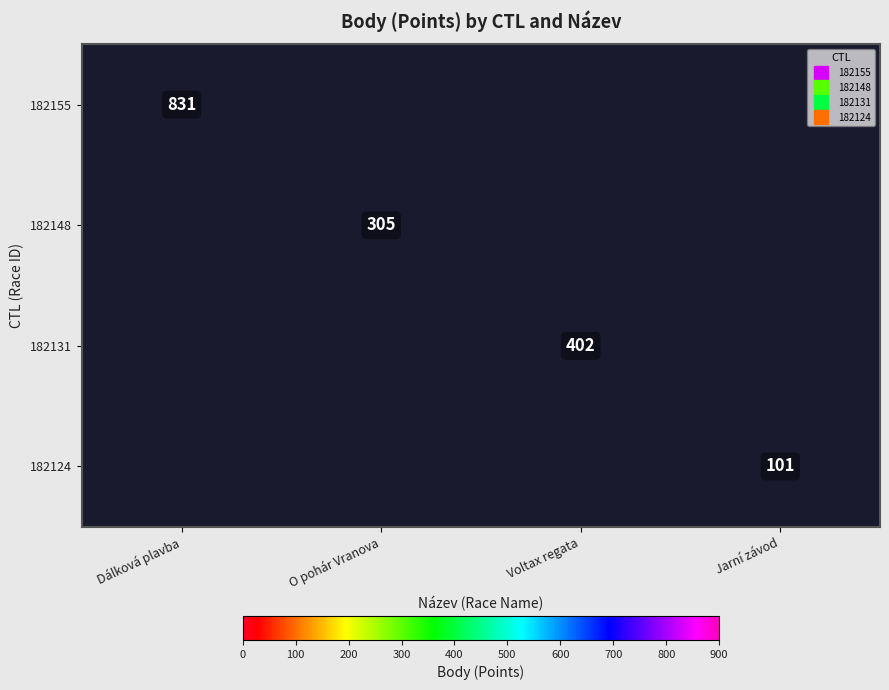

At how many categories does at least one series exceed 166?

3